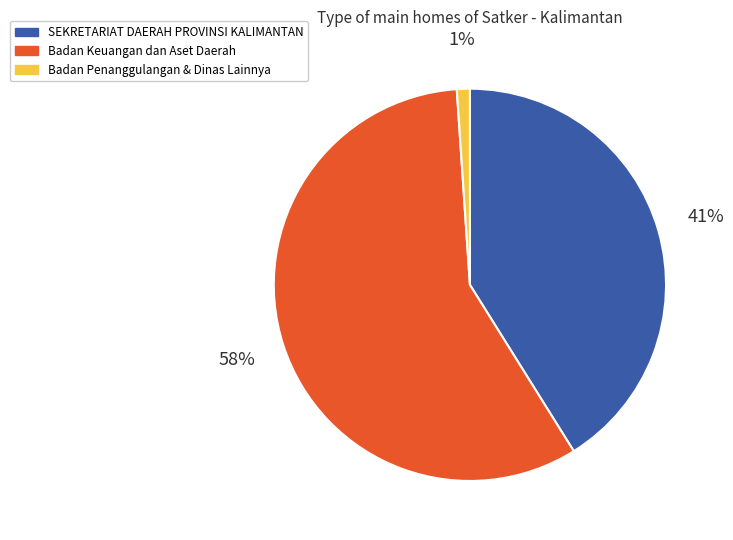

What is the largest slice in the pie chart?

Badan Keuangan dan Aset Daerah